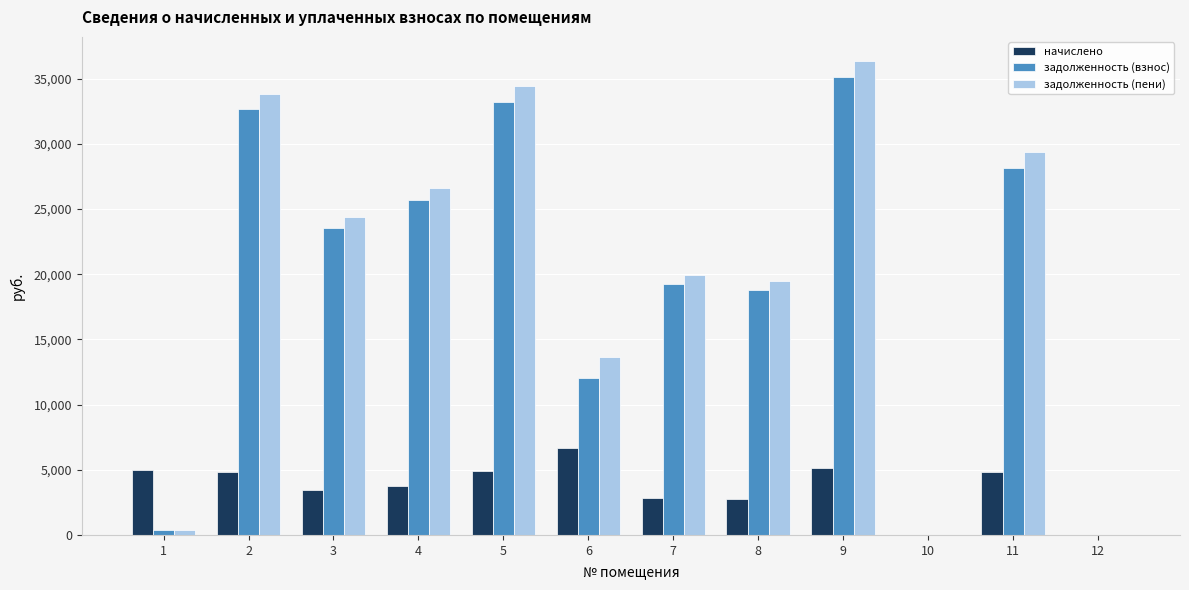

Which series changed the most between 8 and 11?

задолженность (пени)